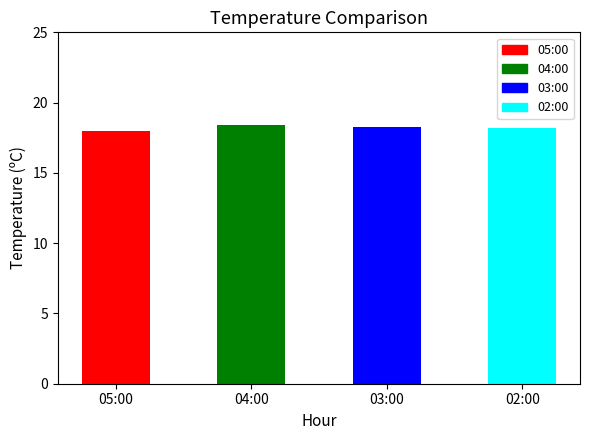

The value at 05:00 is 18.0. True or false?

True